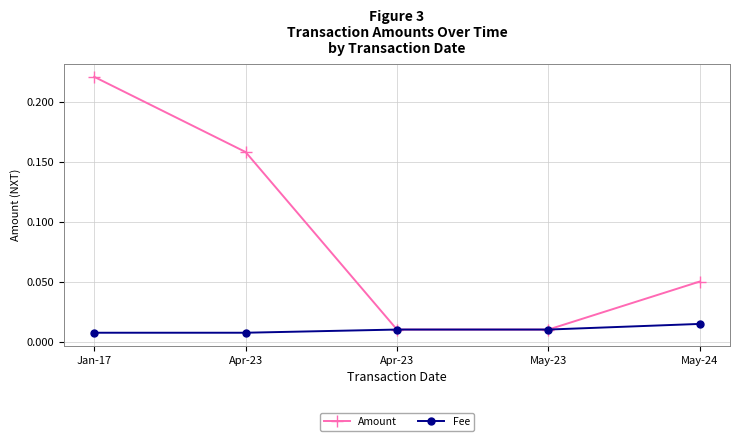

Which series has the largest range (max minus min)?

Amount